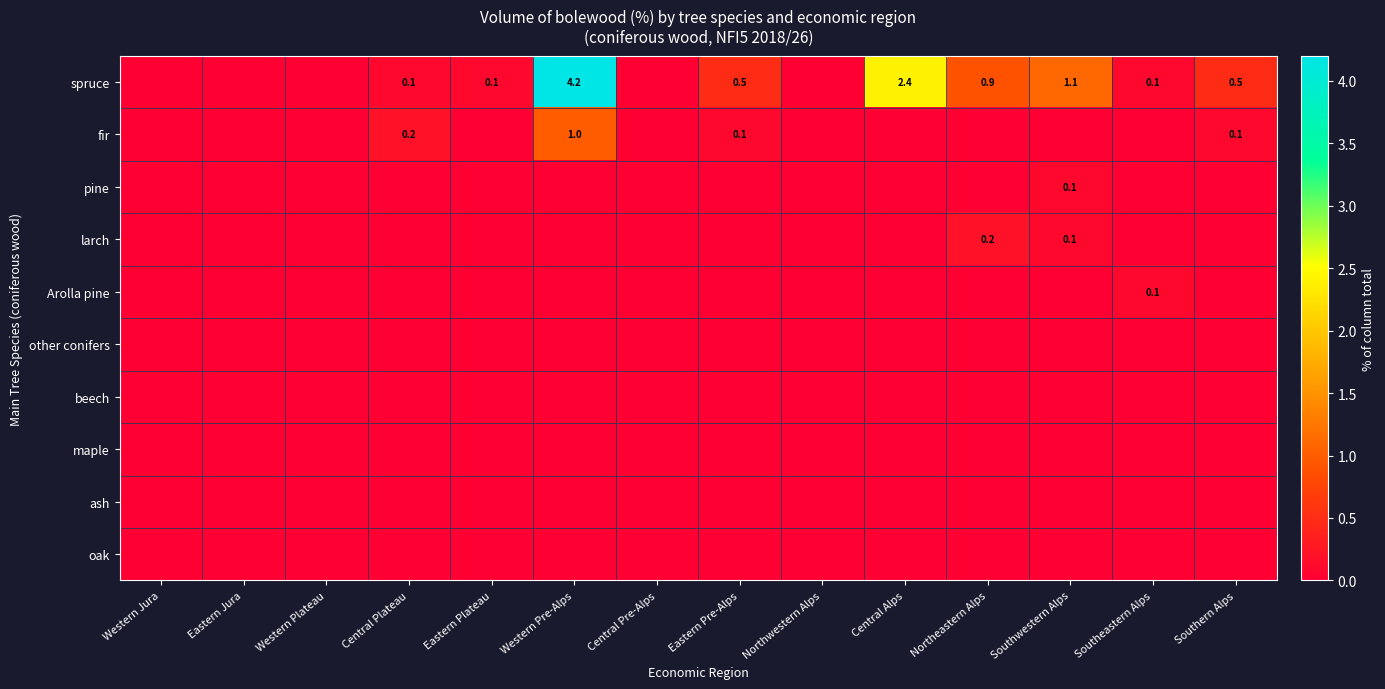

Which has a higher value, Western Jura or Northeastern Alps?

Northeastern Alps